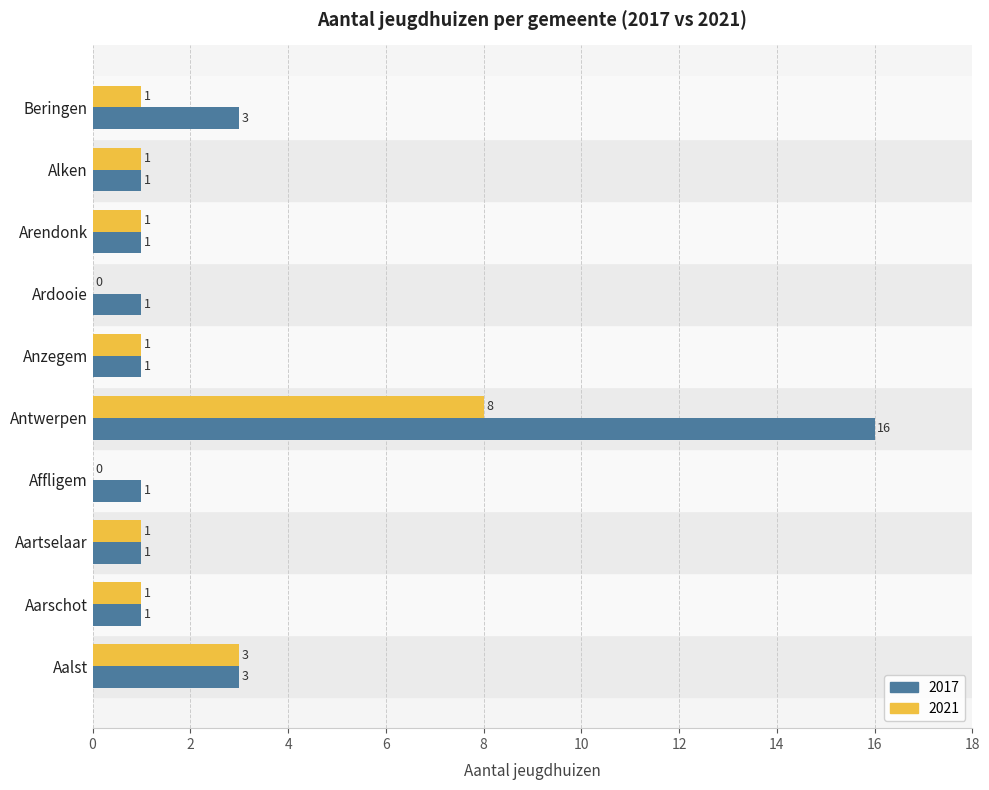

What is the total value across all series at Beringen?

4